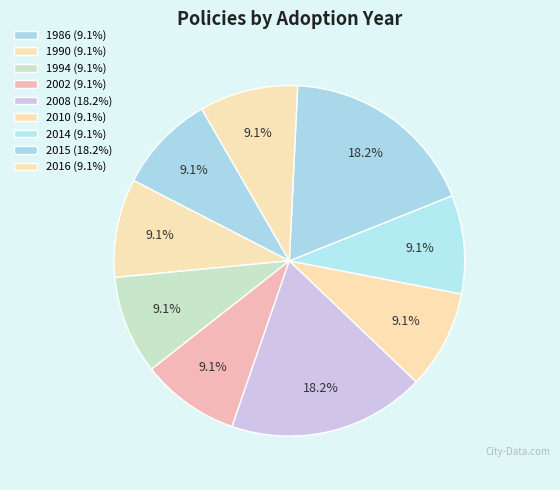

How many slices are in this pie chart?

9